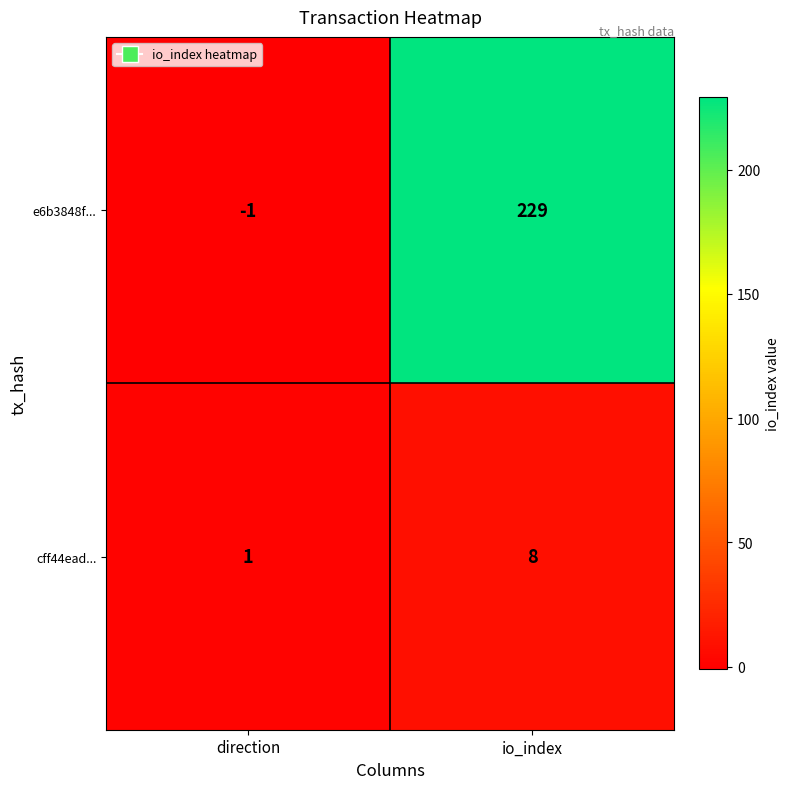

What is the spread (max minus min) of values at direction?

2